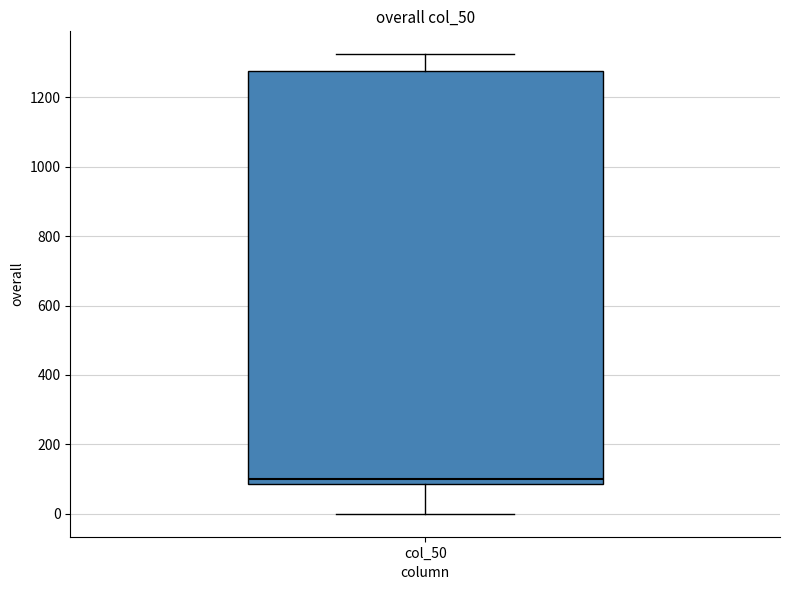

Transcribe this box plot: give where the median line is, the range the box spans, and where the two whiskers end, as read against the y-axis. The values are not printed on the chart, so give them approximately, as read against the axis.

median 100, box 80 to 1280, whiskers 0 to 1320